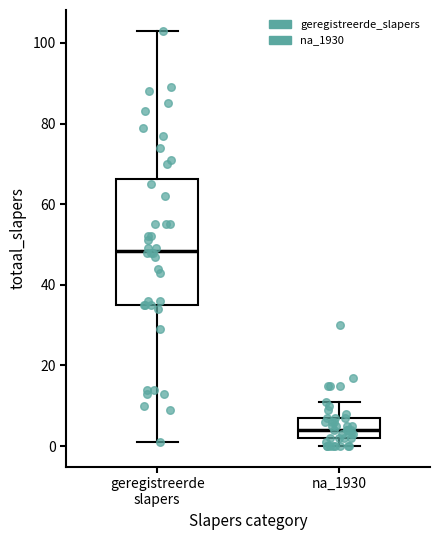

Where does the upper whisker of the box for na_1930 end on the y-axis? The values are not printed on the chart, so give them approximately, as read against the axis.

12